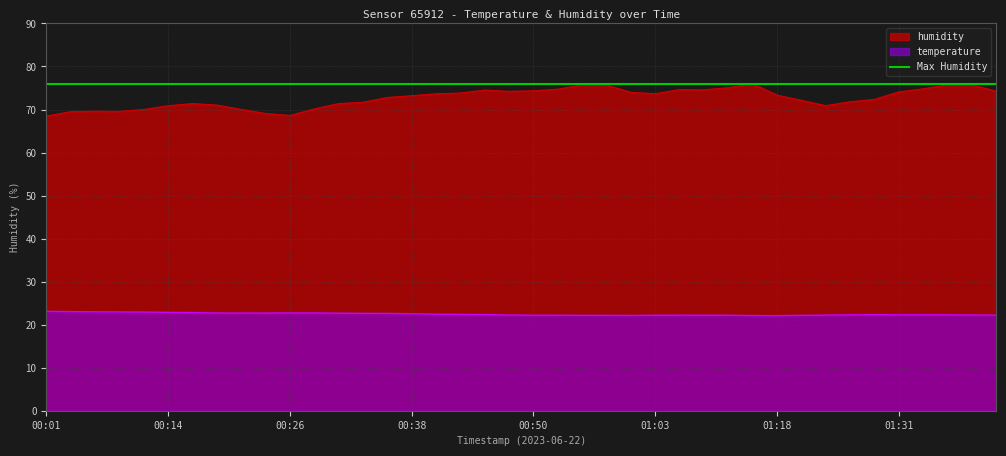

Reading right to left, extract all data points from this chart.

temperature: 01:41=22.2	01:38=22.2	01:36=22.3	01:33=22.3	01:31=22.3	01:28=22.3	01:26=22.3	01:23=22.2	01:20=22.2	01:18=22.1	01:15=22.1	01:10=22.2	01:08=22.2	01:05=22.2	01:03=22.2	01:00=22.1	00:58=22.2	00:55=22.2	00:53=22.2	00:50=22.2	00:48=22.2	00:45=22.3	00:43=22.4	00:41=22.4	00:38=22.5	00:36=22.6	00:33=22.6	00:31=22.7	00:28=22.7	00:26=22.7	00:23=22.7	00:21=22.7	00:19=22.7	00:16=22.8	00:14=22.9	00:11=22.9	00:09=23.0	00:06=23.0	00:04=23.0	00:01=23.1
humidity: 01:41=74.2	01:38=75.8	01:36=75.8	01:33=74.8	01:31=74.1	01:28=72.3	01:26=71.8	01:23=70.9	01:20=72.1	01:18=73.3	01:15=76.0	01:10=75.1	01:08=74.6	01:05=74.6	01:03=73.7	01:00=74.0	00:58=75.7	00:55=75.7	00:53=74.7	00:50=74.3	00:48=74.2	00:45=74.5	00:43=73.8	00:41=73.7	00:38=73.2	00:36=72.8	00:33=71.7	00:31=71.4	00:28=70.1	00:26=68.6	00:23=69.1	00:21=70.0	00:19=71.0	00:16=71.4	00:14=70.9	00:11=70.0	00:09=69.5	00:06=69.6	00:04=69.5	00:01=68.5